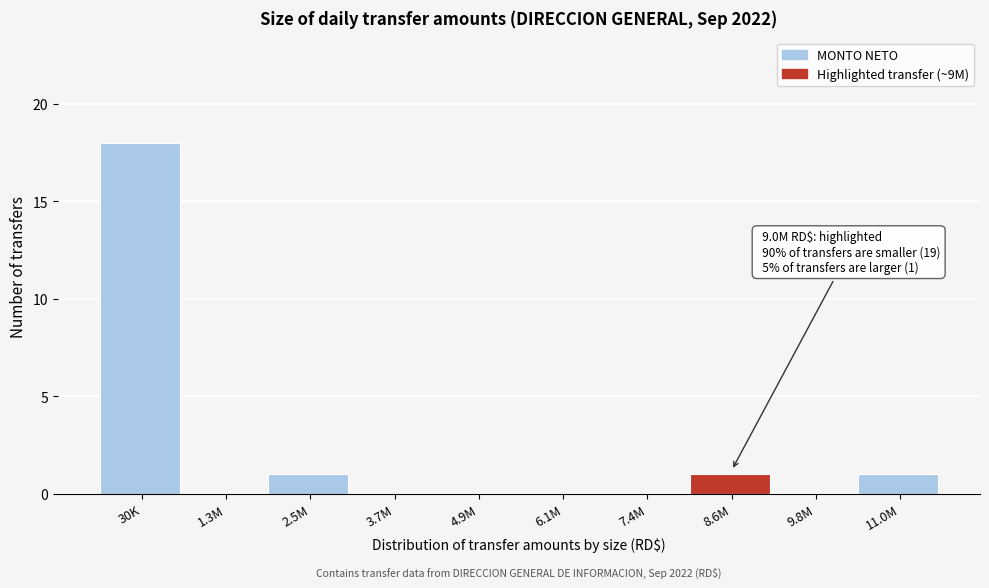

Reading right to left, list all the values displayed in this chart.

11.0M=1	9.8M=0	8.6M=1	7.4M=0	6.1M=0	4.9M=0	3.7M=0	2.5M=1	1.3M=0	30K=18